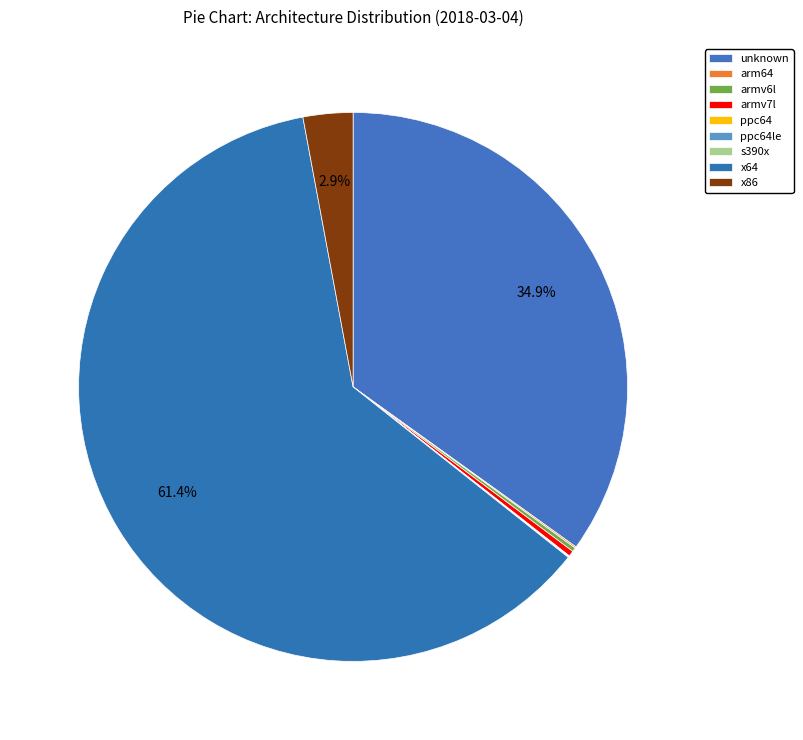

The ppc64 slice represents 0% of the pie. True or false?

True